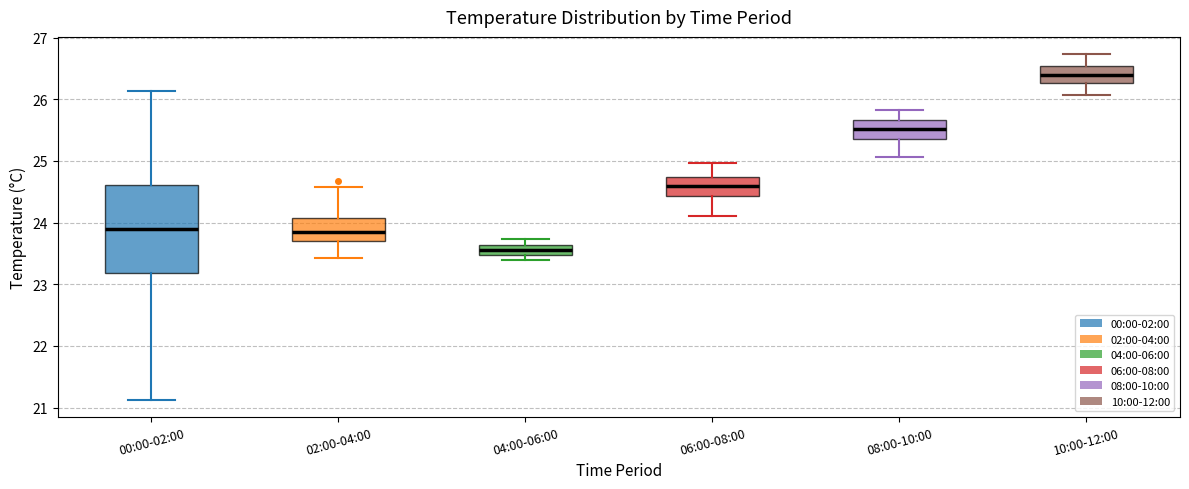

Reading left to right, transcribe this box plot: for each box, give where its median line is, the range the box spans, and where its two whiskers end, as read against the y-axis. The values are not printed on the chart, so give them approximately, as read against the axis.

00:00-02:00: median 23.9, box 23.2 to 24.6, whiskers 21.1 to 26.1
02:00-04:00: median 23.9, box 23.7 to 24.1, whiskers 23.4 to 24.6
04:00-06:00: median 23.6 (inside the box), box 23.5 to 23.6, whiskers 23.4 to 23.7
06:00-08:00: median 24.6, box 24.4 to 24.7, whiskers 24.1 to 25.0
08:00-10:00: median 25.5, box 25.4 to 25.7, whiskers 25.1 to 25.8
10:00-12:00: median 26.4, box 26.3 to 26.5, whiskers 26.1 to 26.7